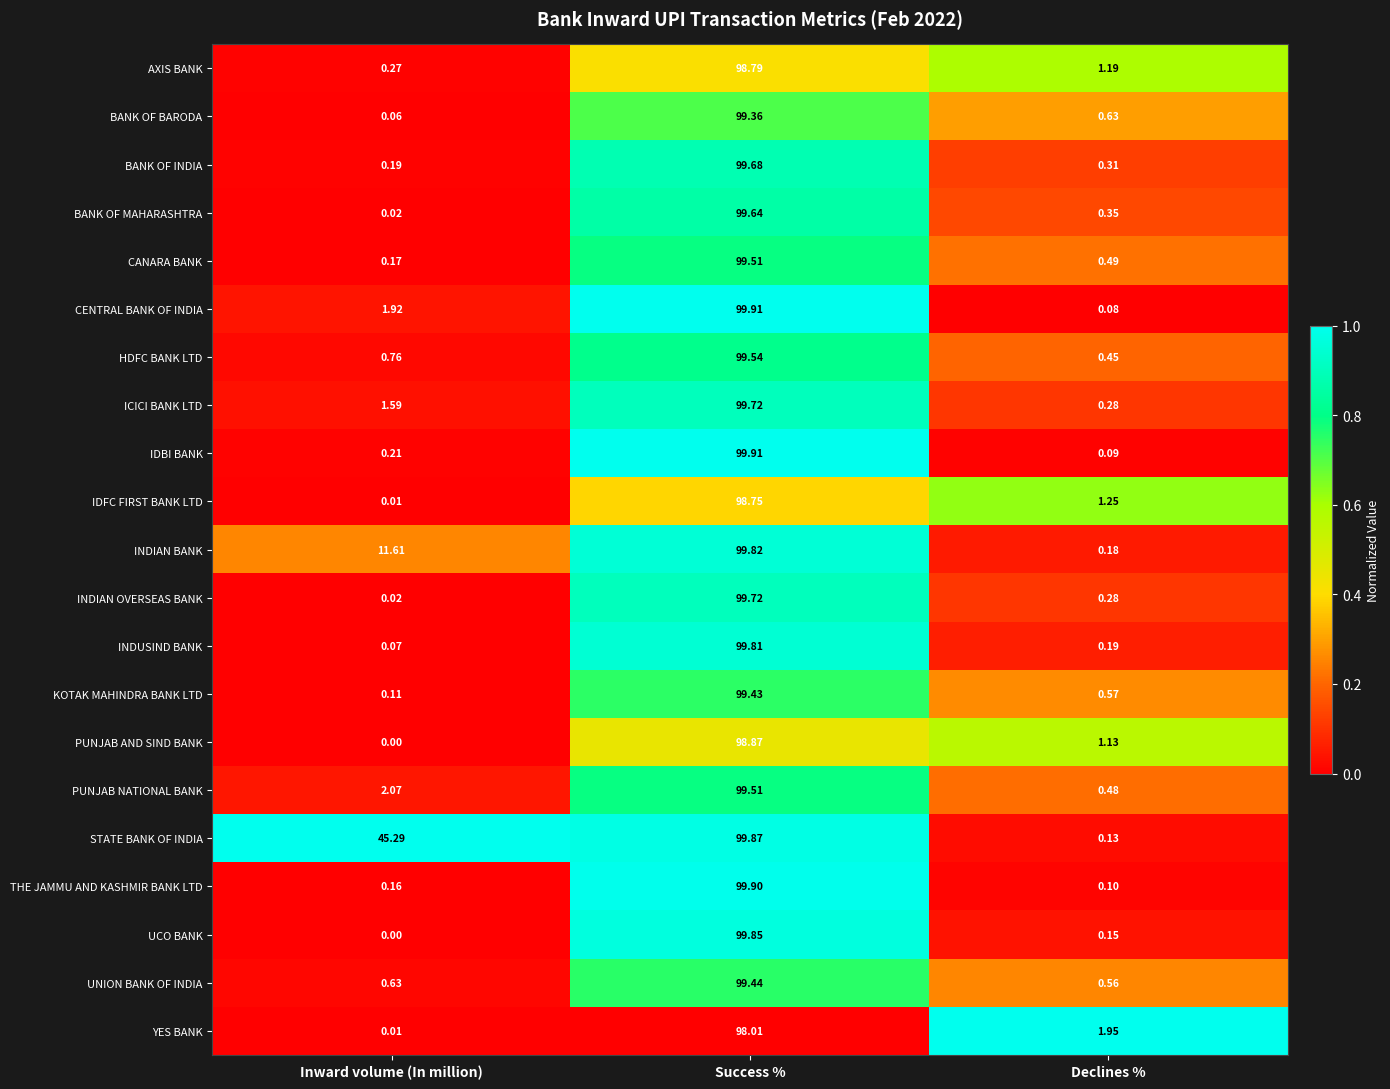

Which series has the largest total across all categories?

STATE BANK OF INDIA